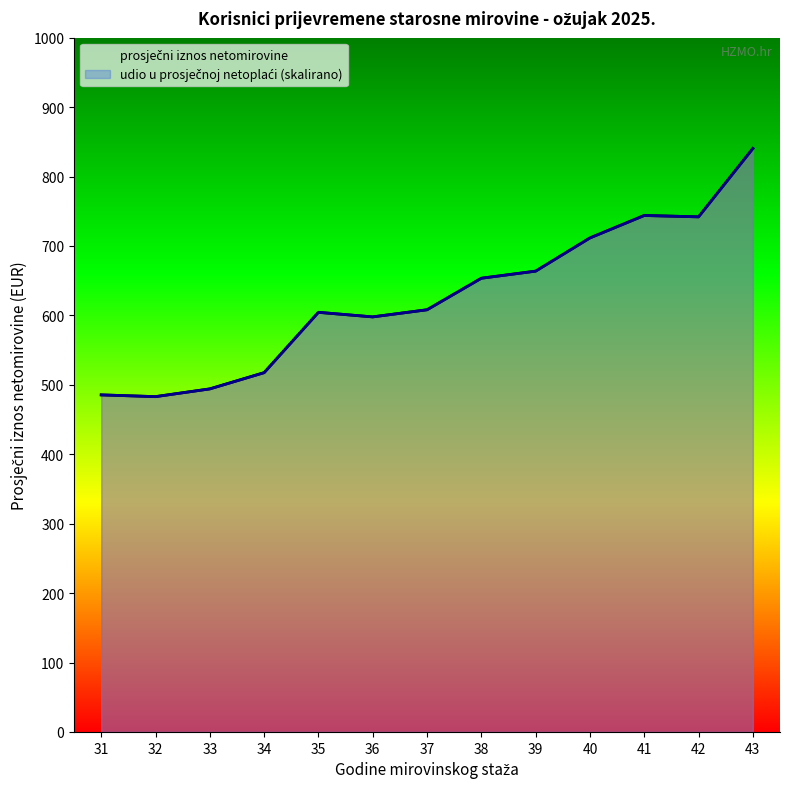

What is the difference between the maximum and second lowest values in the udio u prosječnoj netoplaći (skalirano) series?

354.9